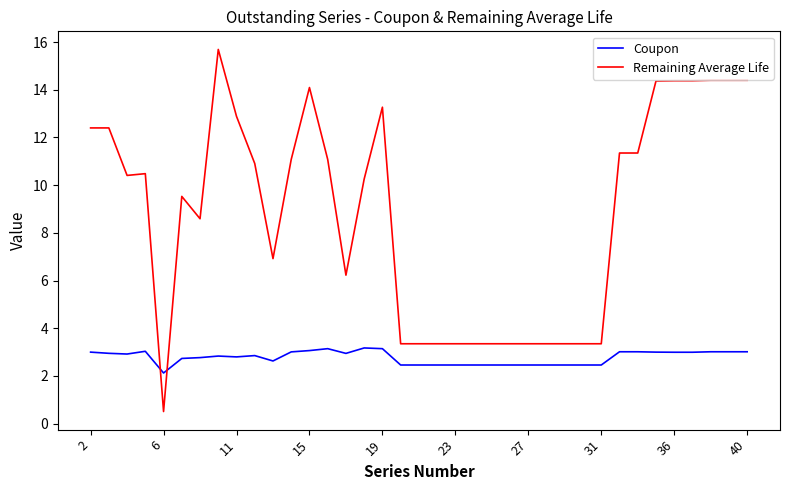

After their last crossing, which series has the higher values: Remaining Average Life or Coupon?

Remaining Average Life